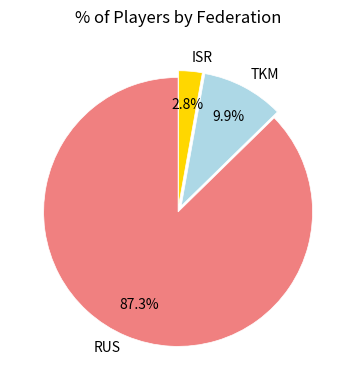

How many segments does this pie chart have?

3